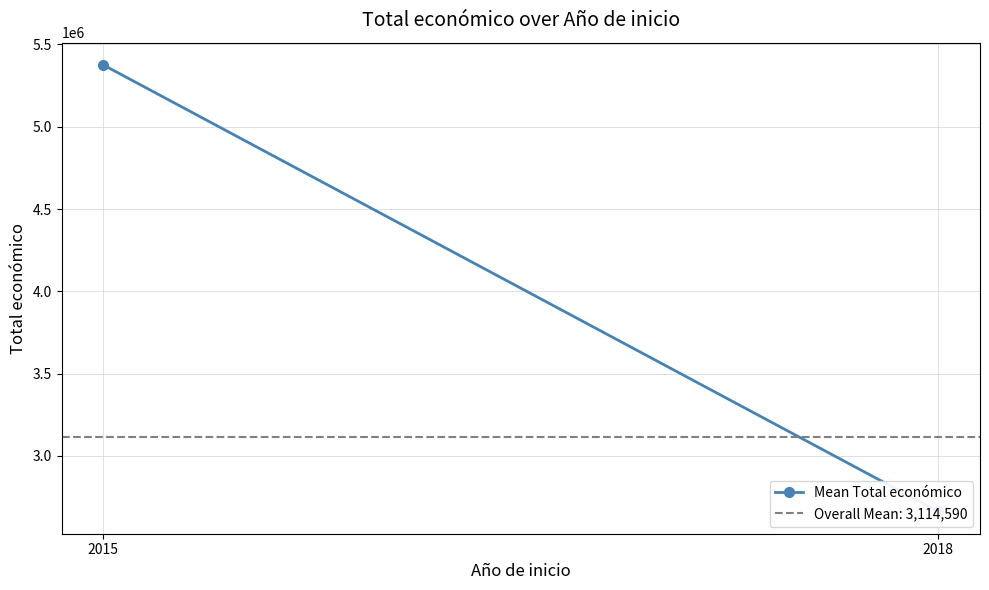

What is the sum of all values?

8037807.8